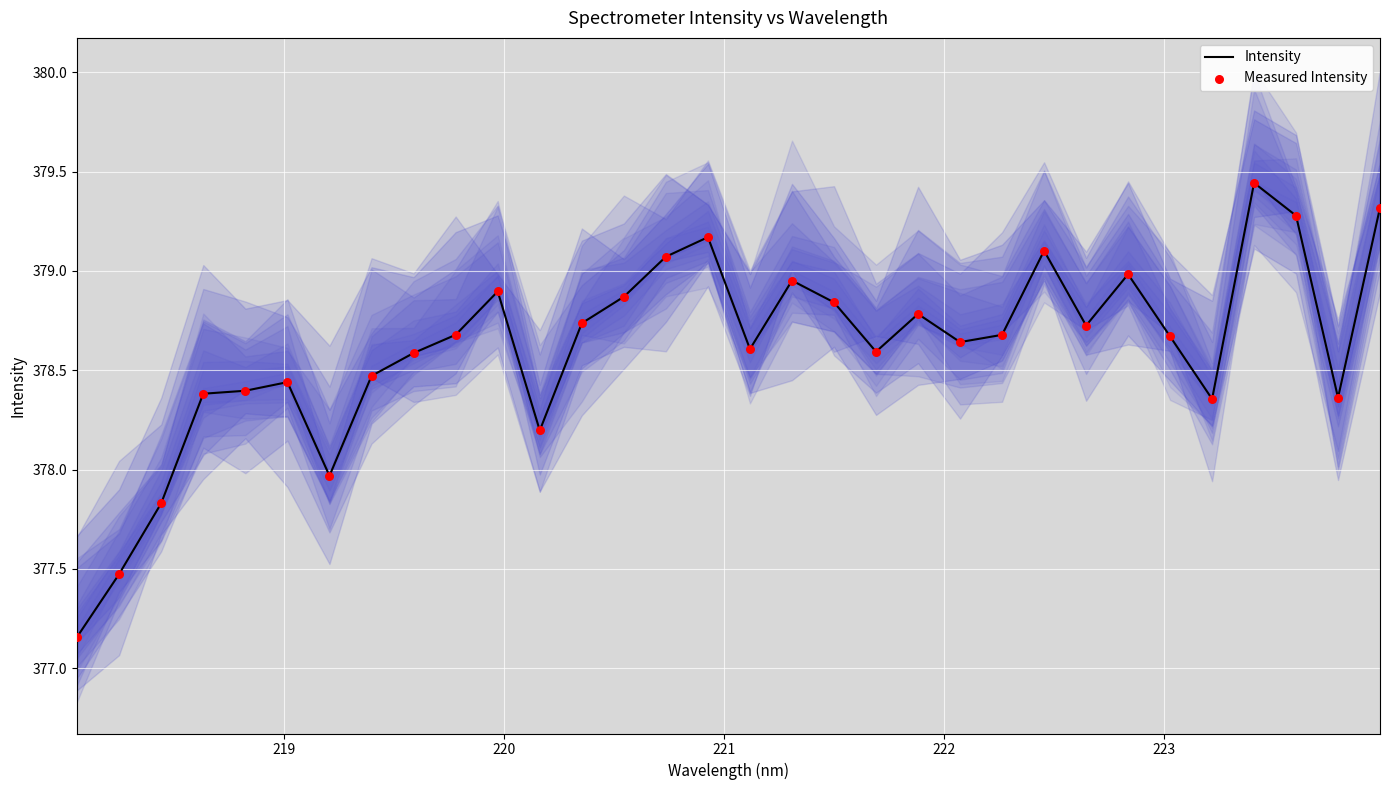

Which series has the largest total across all categories?

Intensity